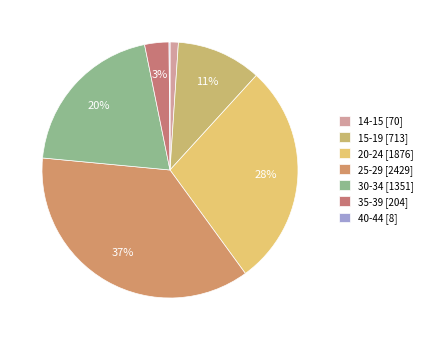

Is 30-34 the majority of the pie?

No